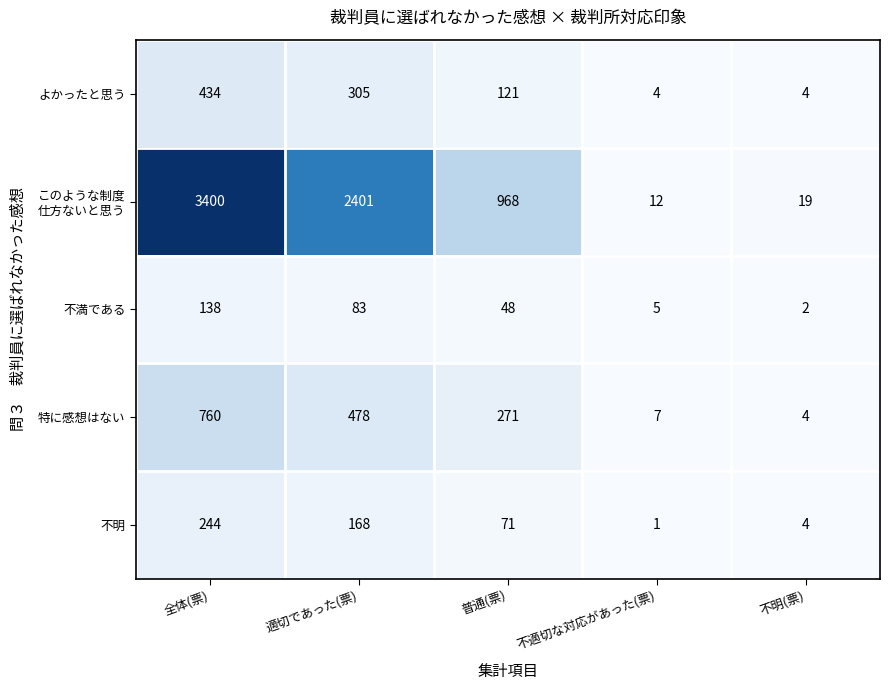

Rank the categories by 特に感想はない value from highest to lowest.

全体(票), 適切であった(票), 普通(票), 不適切な対応があった(票), 不明(票)